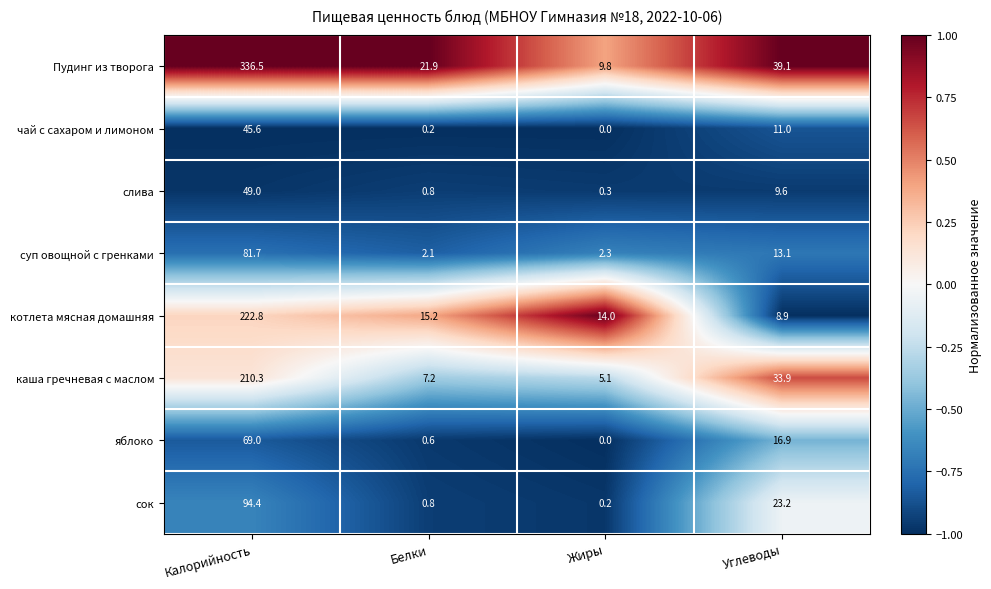

Rank the series by their maximum value, from lowest to highest.

чай с сахаром и лимоном, слива, яблоко, суп овощной с гренками, сок, каша гречневая с маслом, котлета мясная домашняя, Пудинг из творога